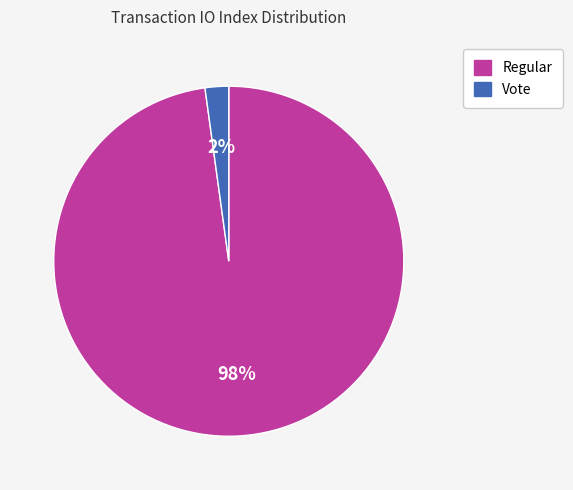

Is Regular the majority of the pie?

Yes